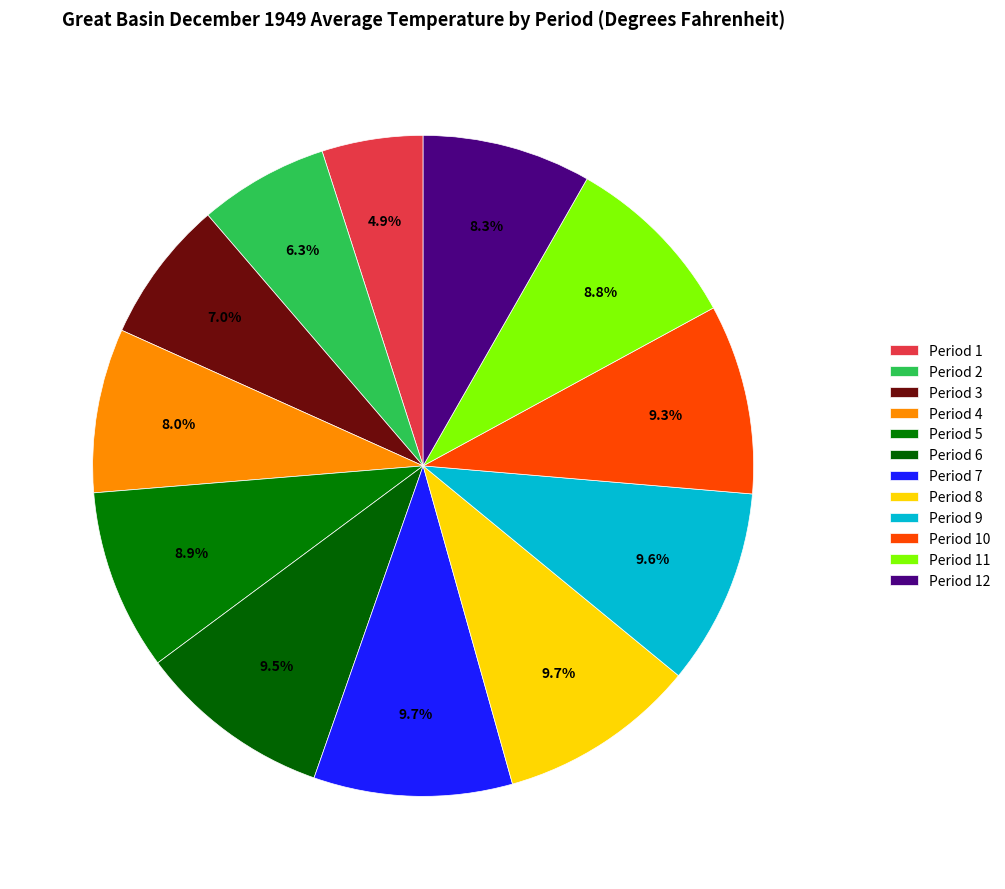

How many slices are in this pie chart?

12